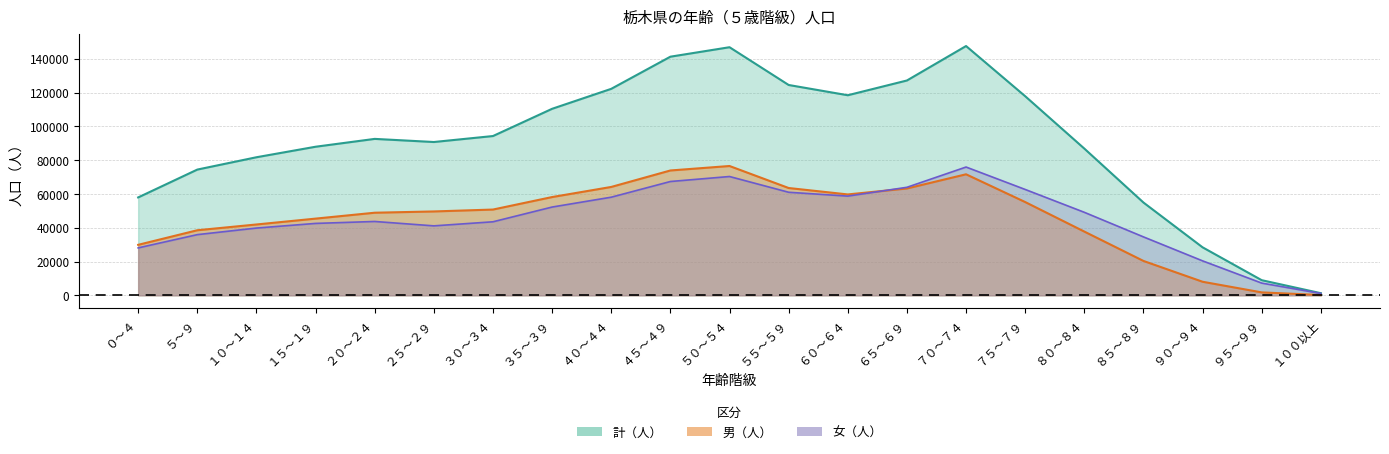

The value of 計（人） at ６５～６９ is 127199. True or false?

True